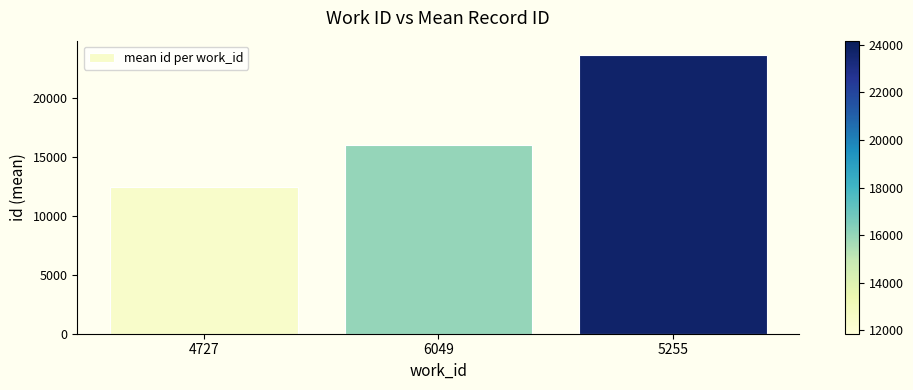

The chart shows a value of 23700 at 5255. True or false?

True